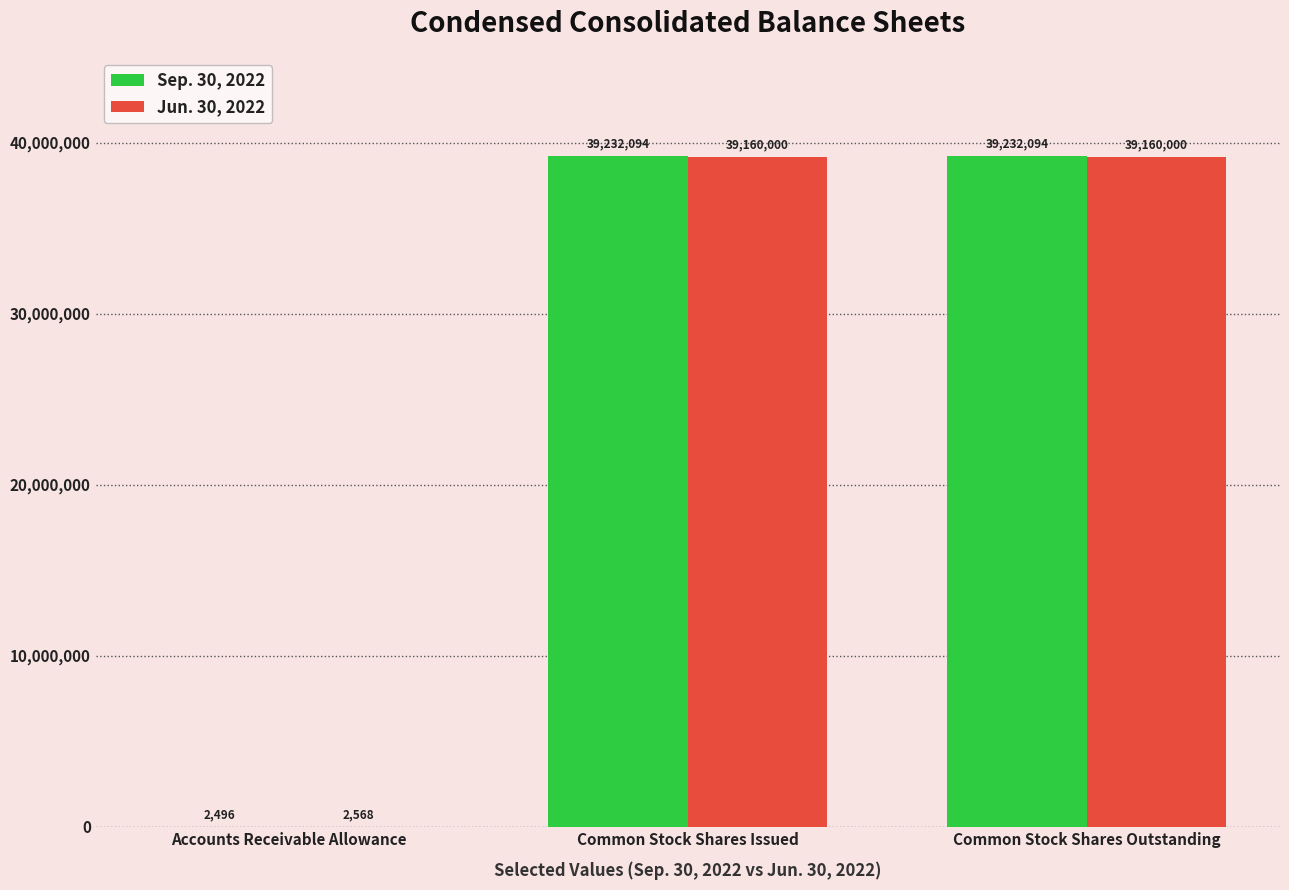

Reading left to right, what are all the values shown in this chart?

Sep. 30, 2022: 2496	39232094	39232094
Jun. 30, 2022: 2568	39160000	39160000